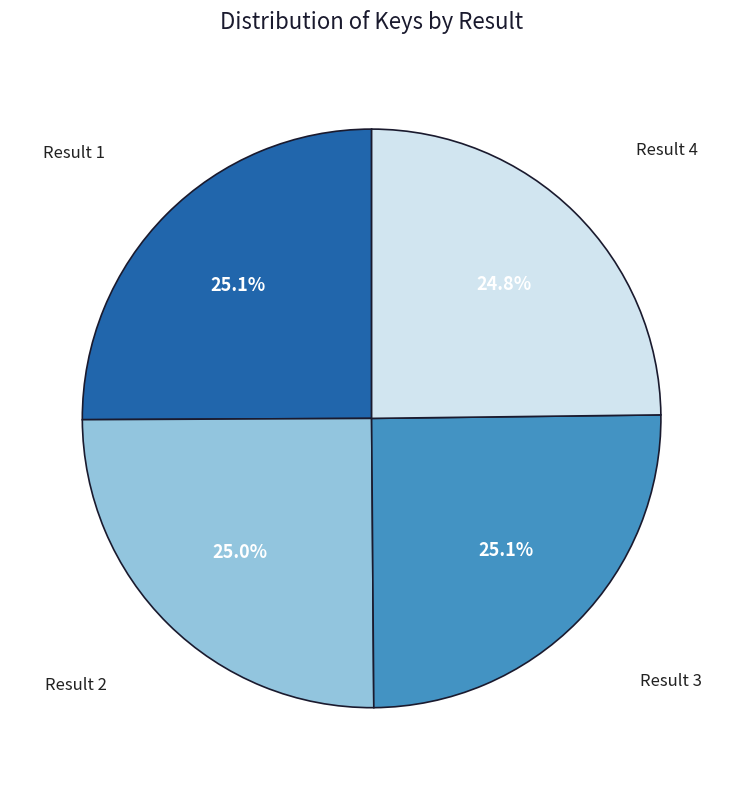

Does any single category account for the majority?

No